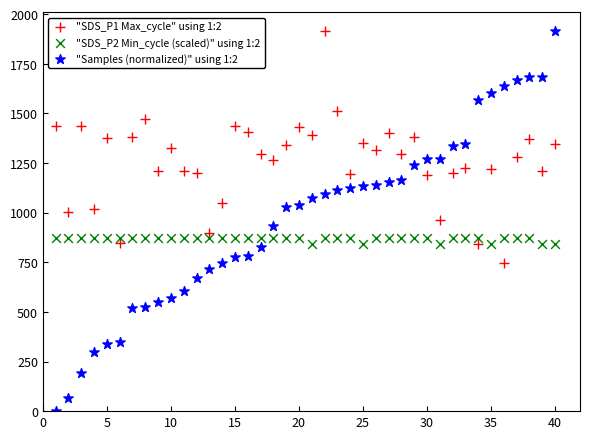

Which series contains the lowest Y value?

"Samples (normalized)" using 1:2